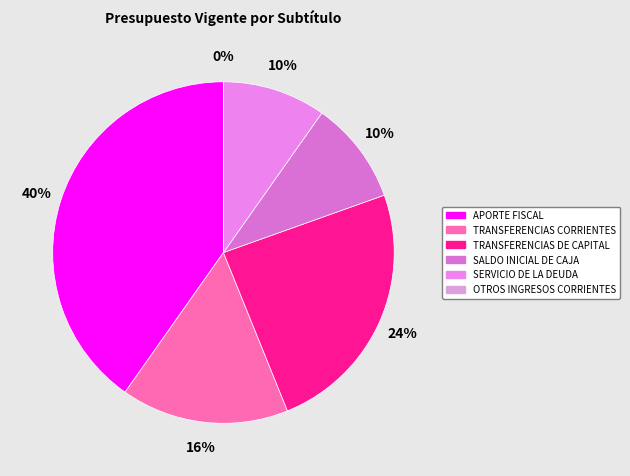

What is the ratio of the value at SALDO INICIAL DE CAJA to the value at OTROS INGRESOS CORRIENTES?

928926.8